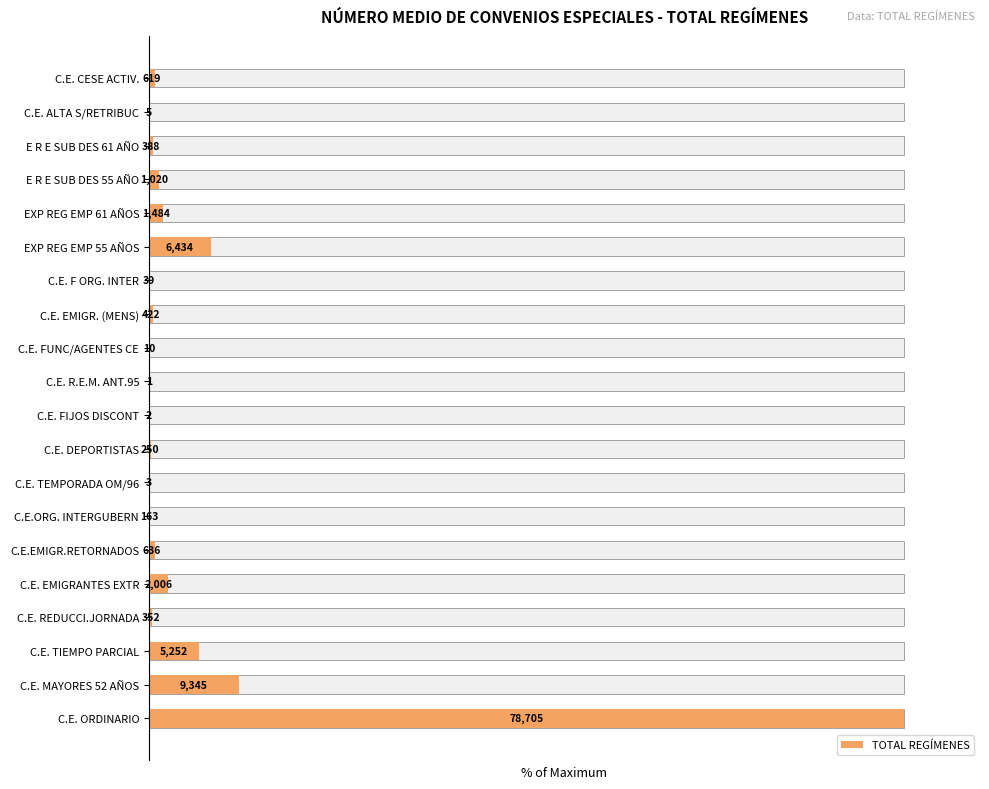

Reading left to right, extract all data points from this chart.

100.0	11.9	6.7	0.4	2.5	0.8	0.2	0.0	0.3	0.0	0.0	0.0	0.5	0.0	8.2	1.9	1.3	0.5	0.0	0.8